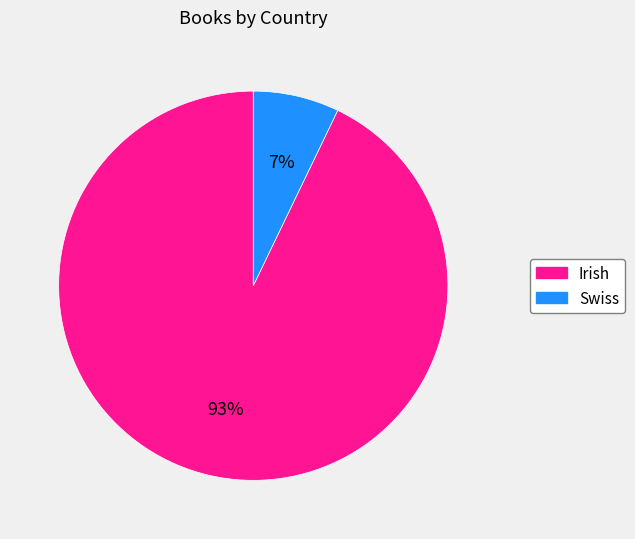

Combined, do Irish and Swiss account for over 50%?

Yes